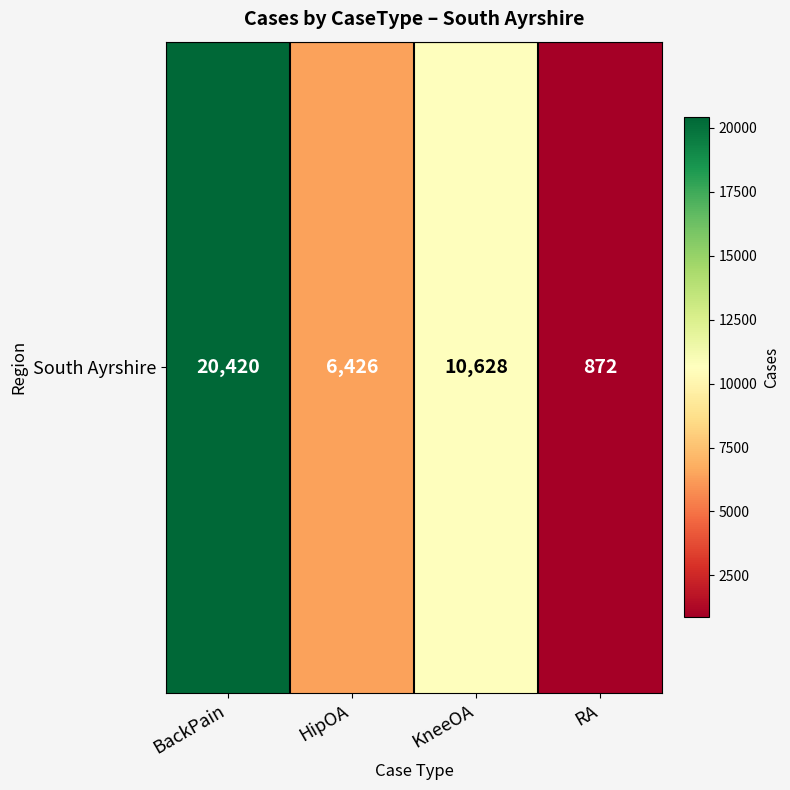

List the labels in order of value, smallest first.

RA, HipOA, KneeOA, BackPain